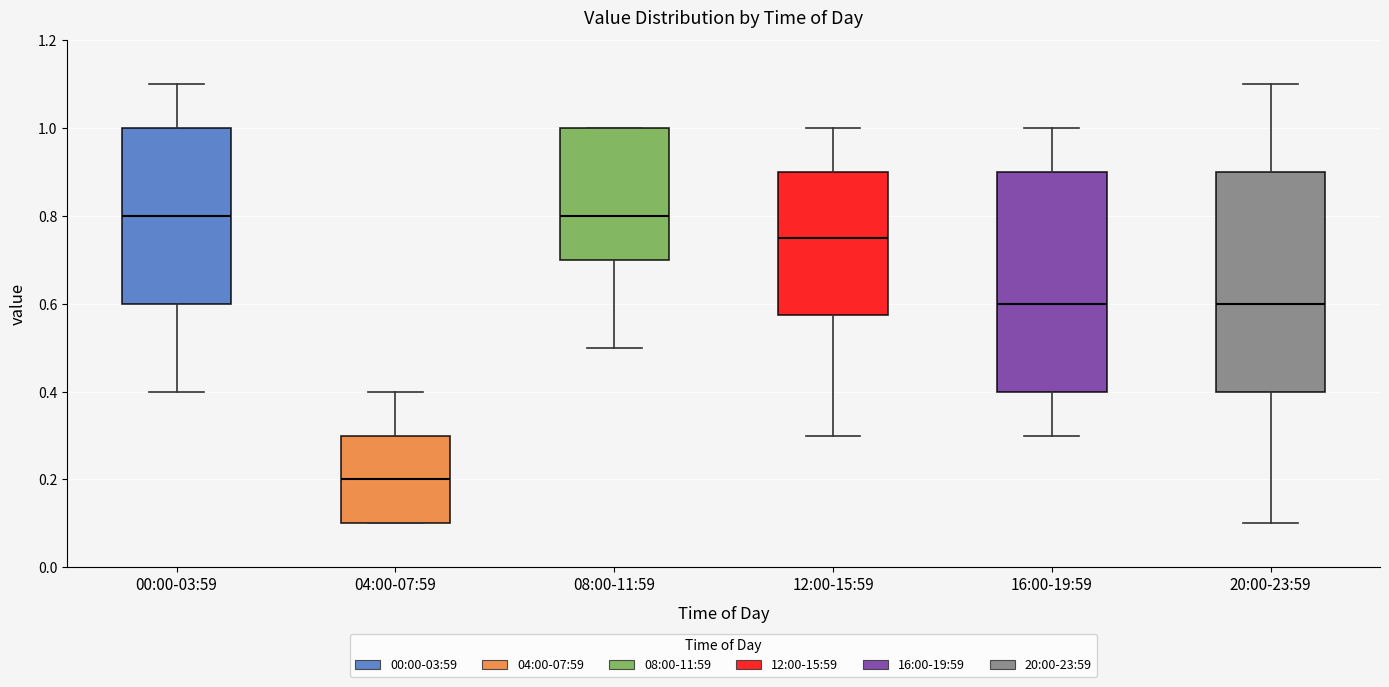

Where does the median line of the box for 08:00-11:59 sit on the y-axis? The values are not printed on the chart, so give them approximately, as read against the axis.

0.80